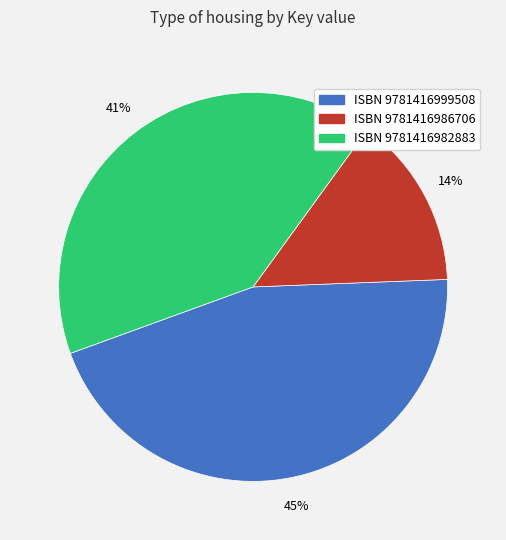

How many segments does this pie chart have?

3